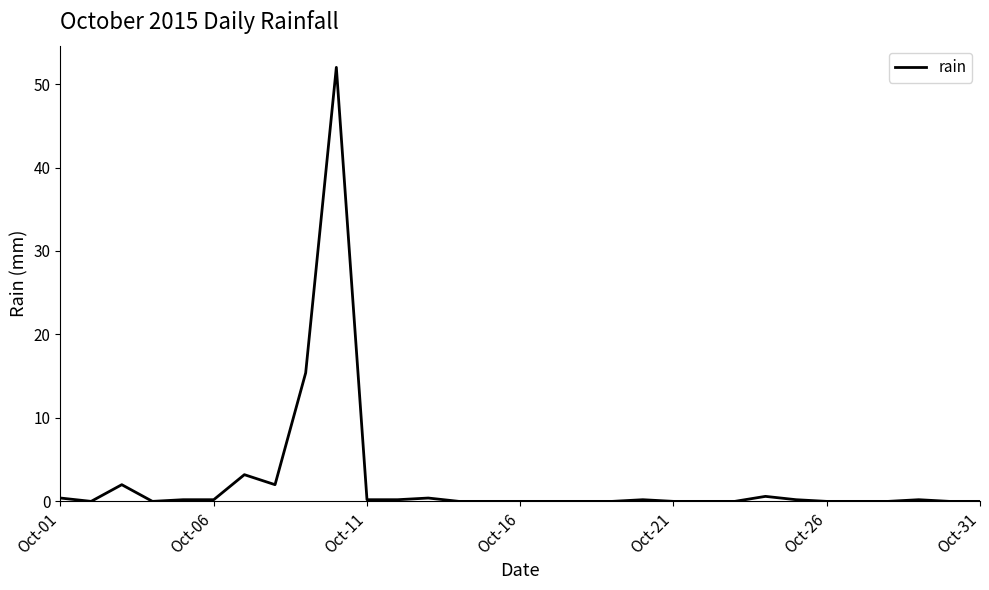

What is the difference between the maximum and minimum values?

52.0